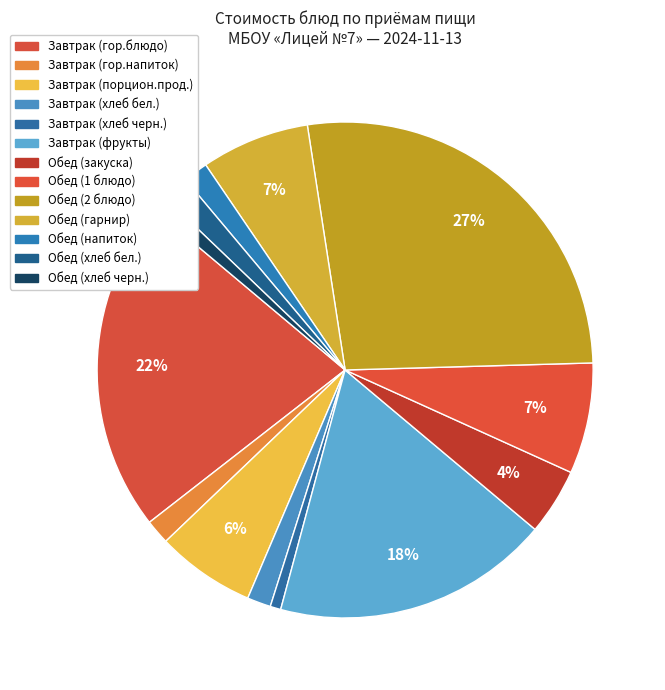

What is the change in value from Завтрак (гор.напиток) to Обед (закуска)?

+4.5